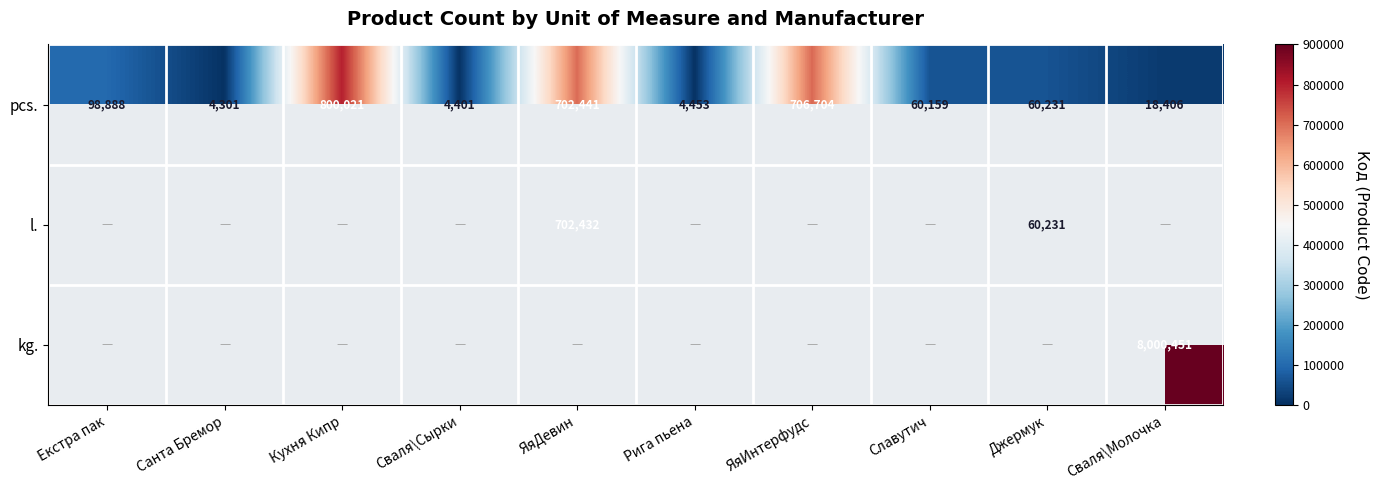

At how many categories does at least one series exceed 6600955?

1